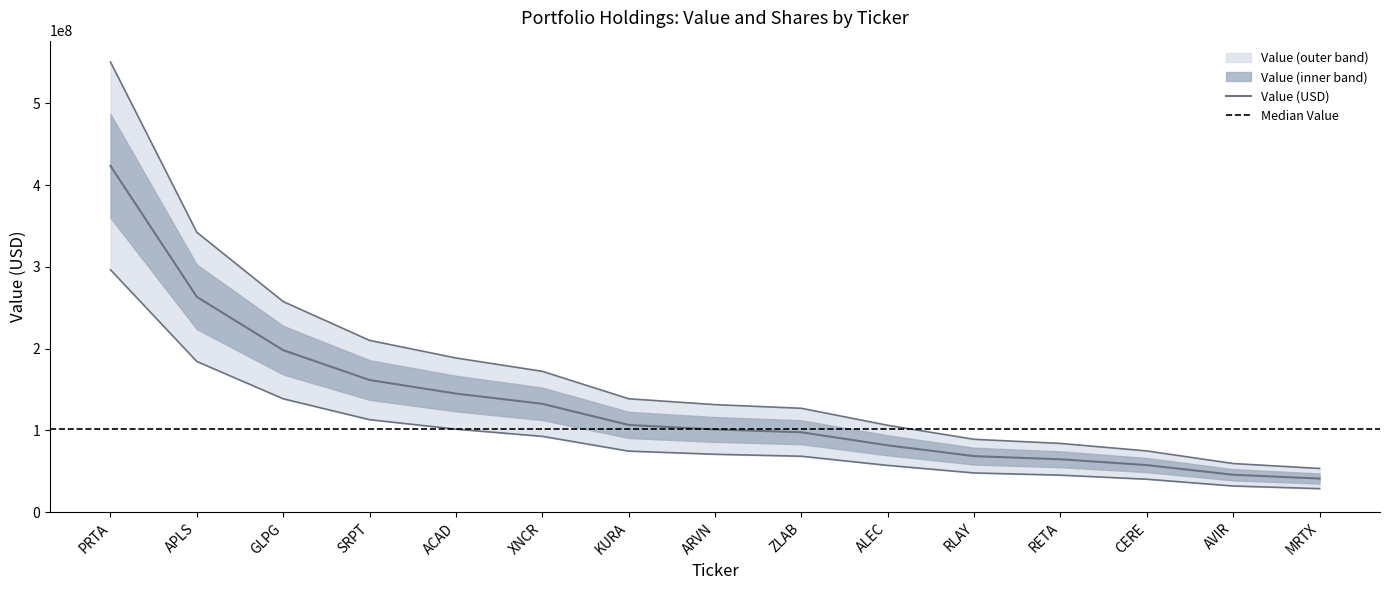

What position from the right is MRTX?

1